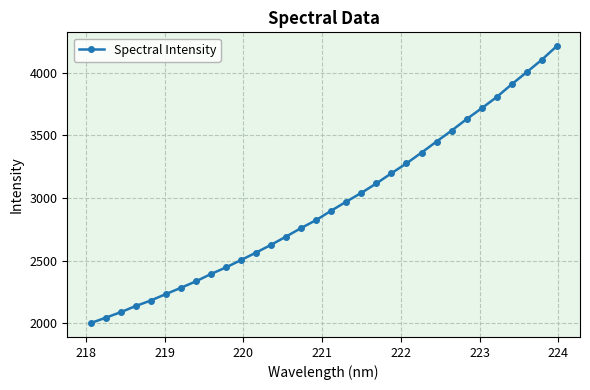

What is the minimum value shown in the chart?

2002.8